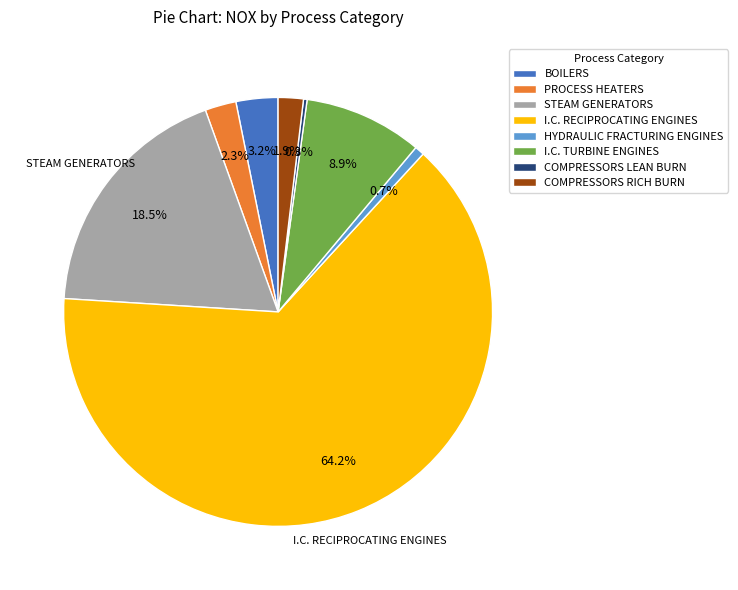

Which slice represents more than half of the pie?

I.C. RECIPROCATING ENGINES